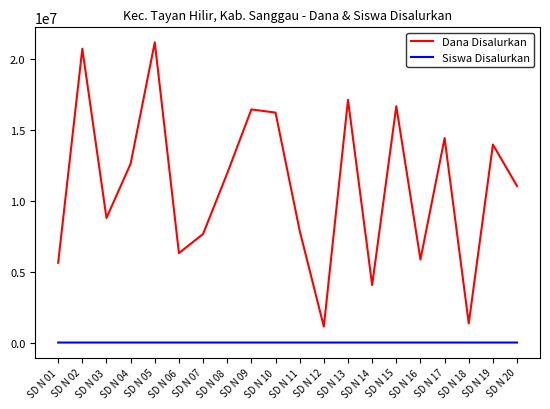

What is the difference between the maximum and second lowest values in the Siswa Disalurkan series?

44